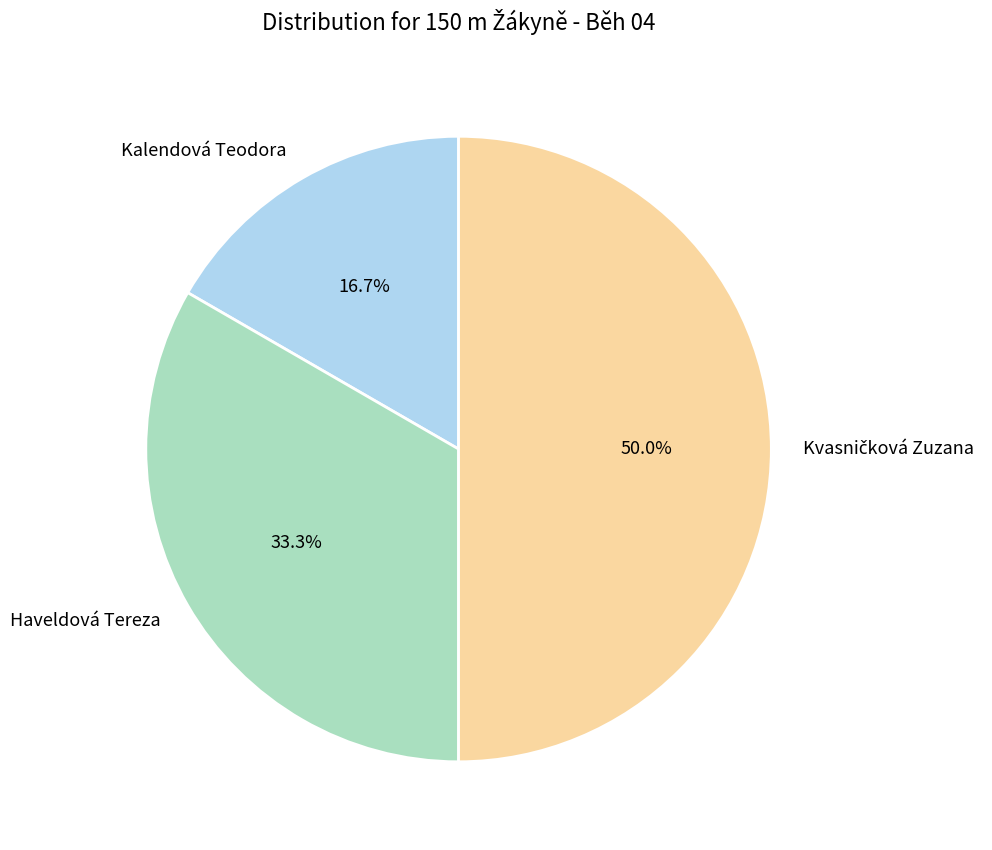

What is the smallest slice in the pie chart?

Kalendová Teodora